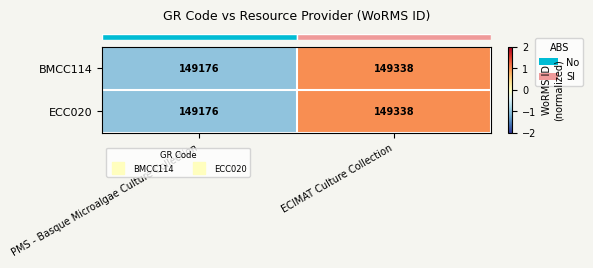

The value of ECC020 at ECIMAT Culture Collection is 149338. True or false?

True